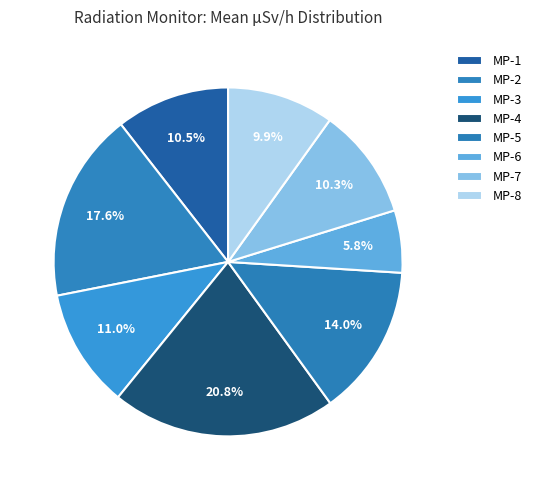

How many slices are in this pie chart?

8